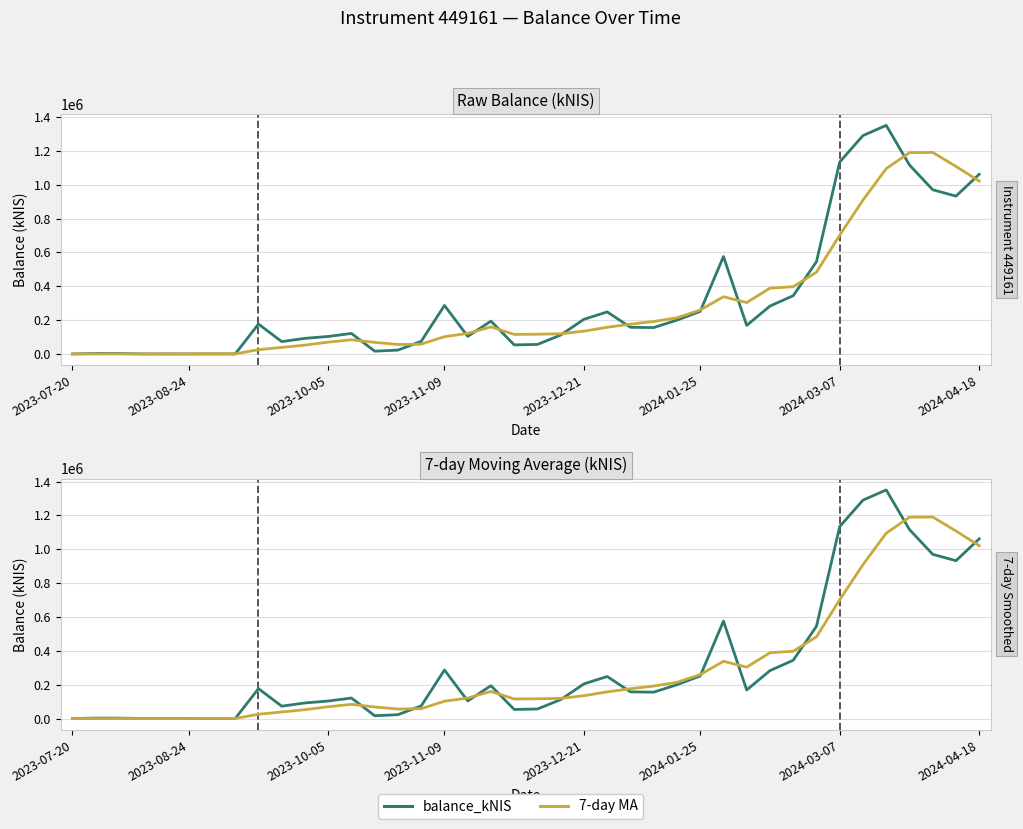

Where is balance_kNIS nearest to the value 675132?

28